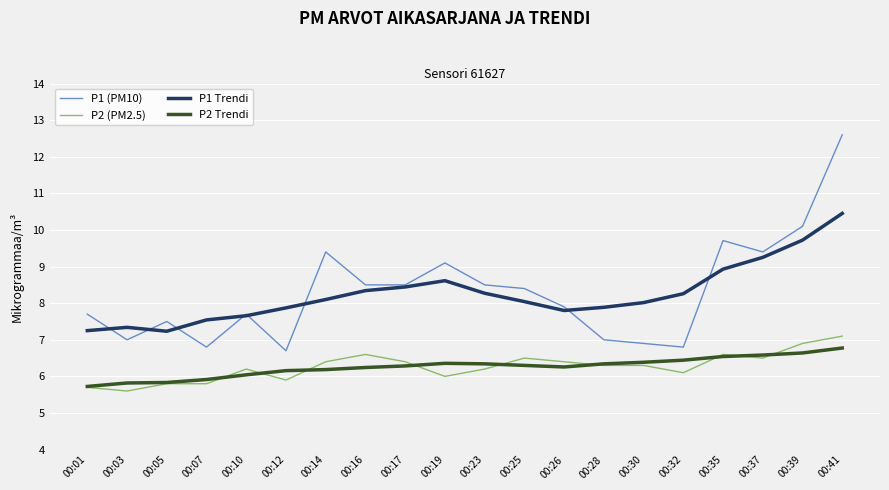

Read the P2 Trendi value at 00:37.

6.6